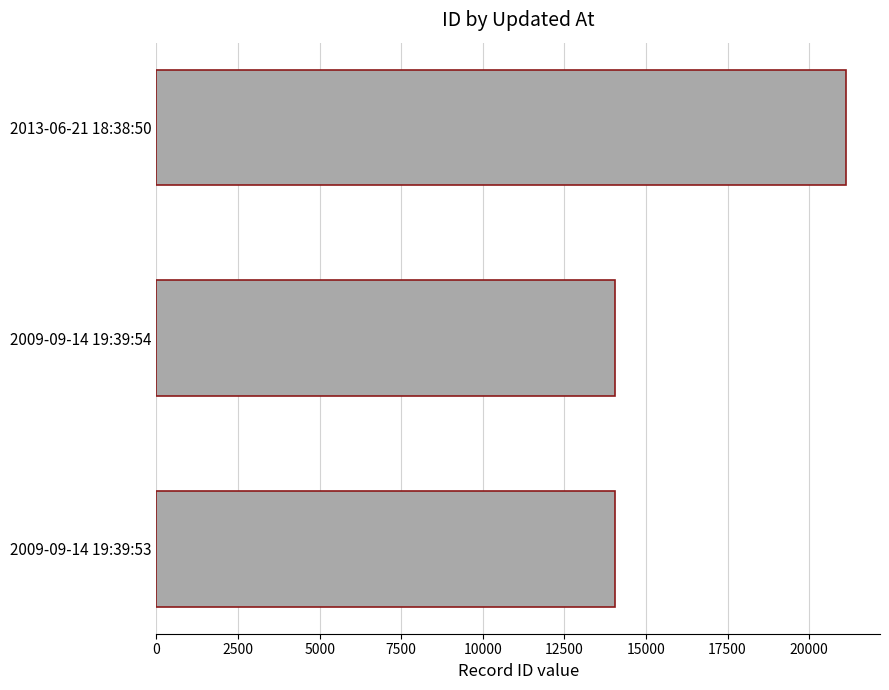

Which has a higher value, 2009-09-14 19:39:54 or 2013-06-21 18:38:50?

2013-06-21 18:38:50